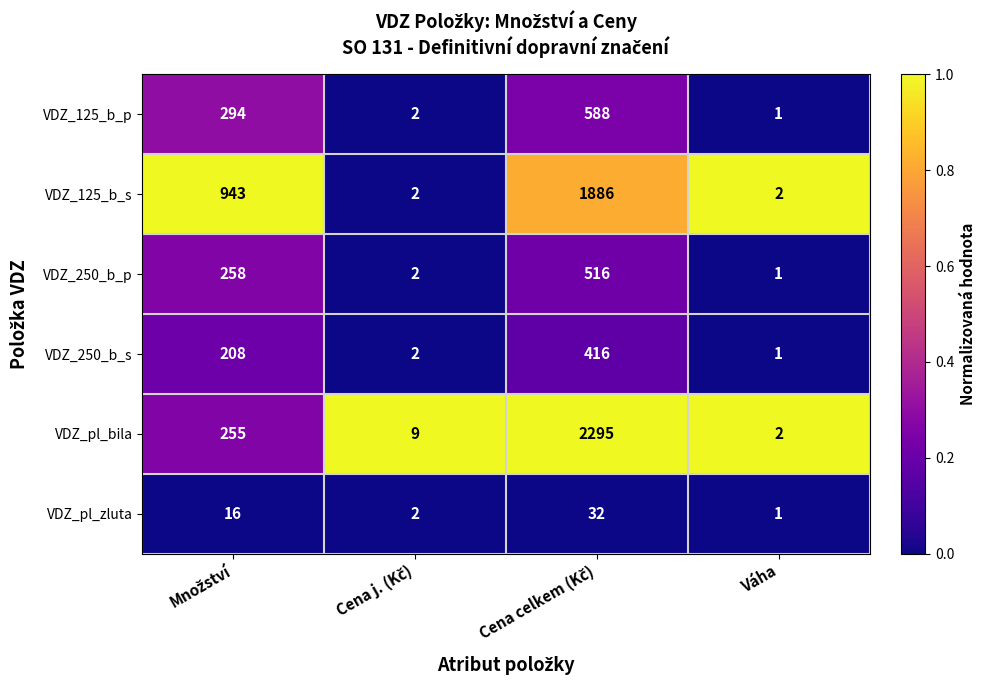

What is the difference between the maximum and second lowest values in the VDZ_250_b_s series?

414